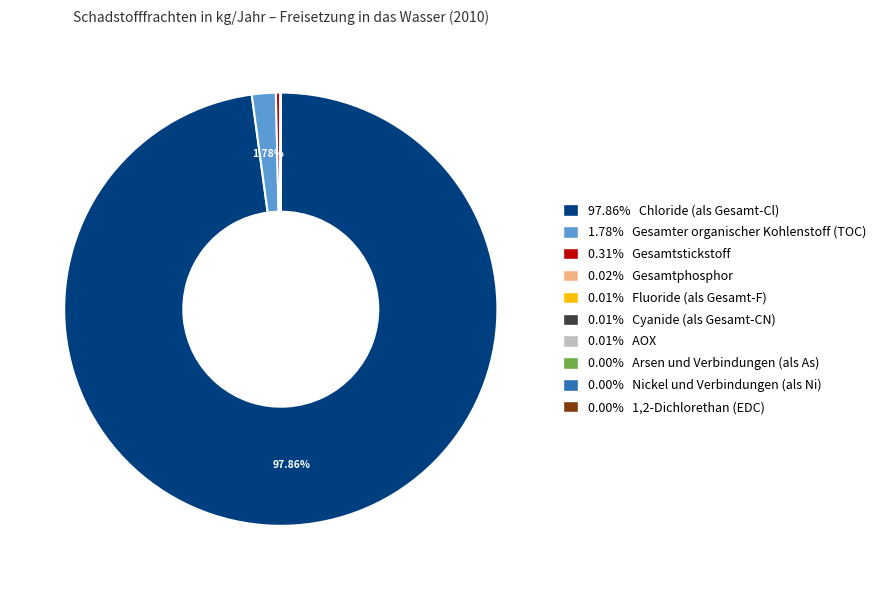

Does any single category account for the majority?

Yes